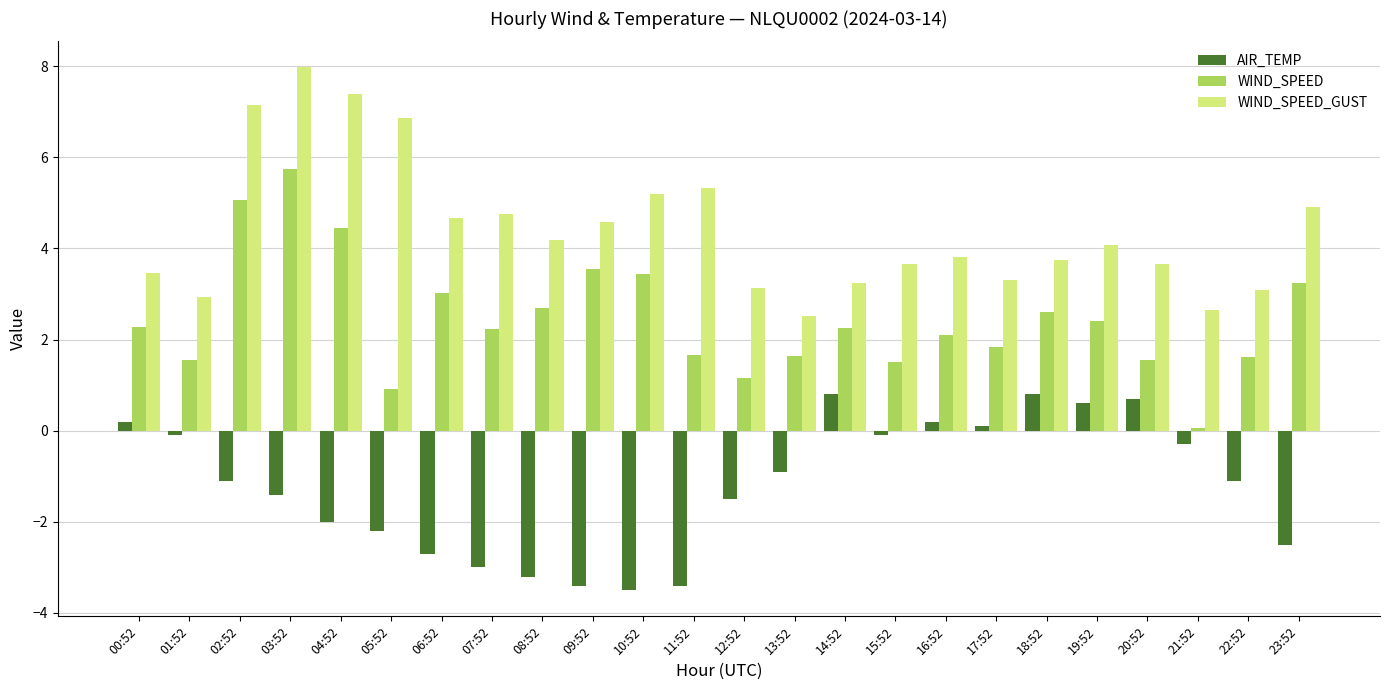

The WIND_SPEED series shows 0.9 at 01:52. True or false?

False